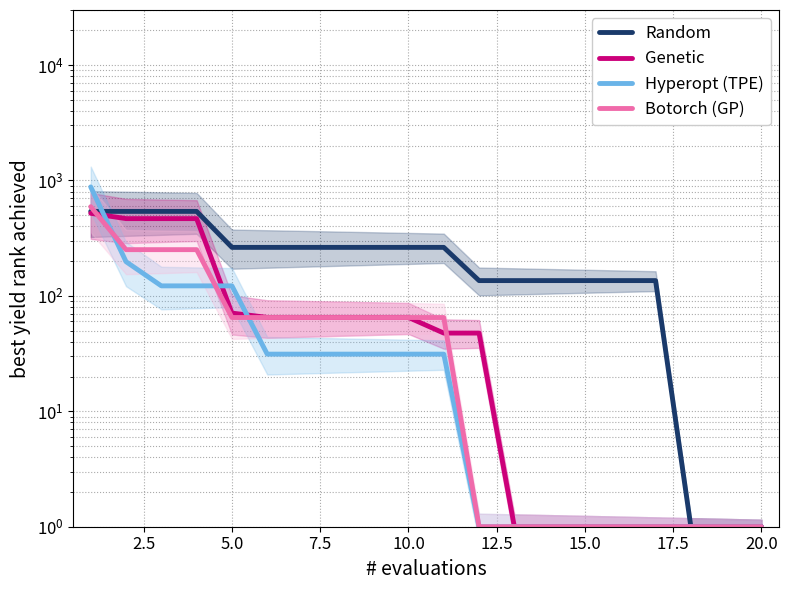

Does the chart display data point markers on the line(s)?

No